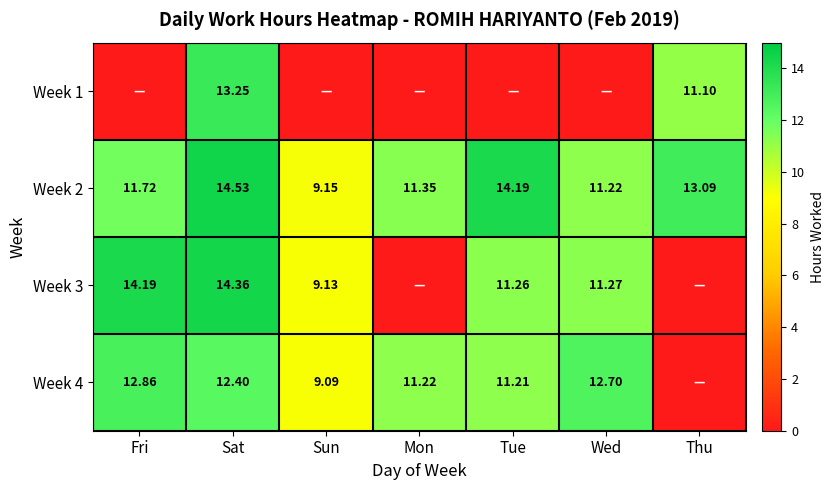

At which label does Week 2 reach its minimum?

Sun